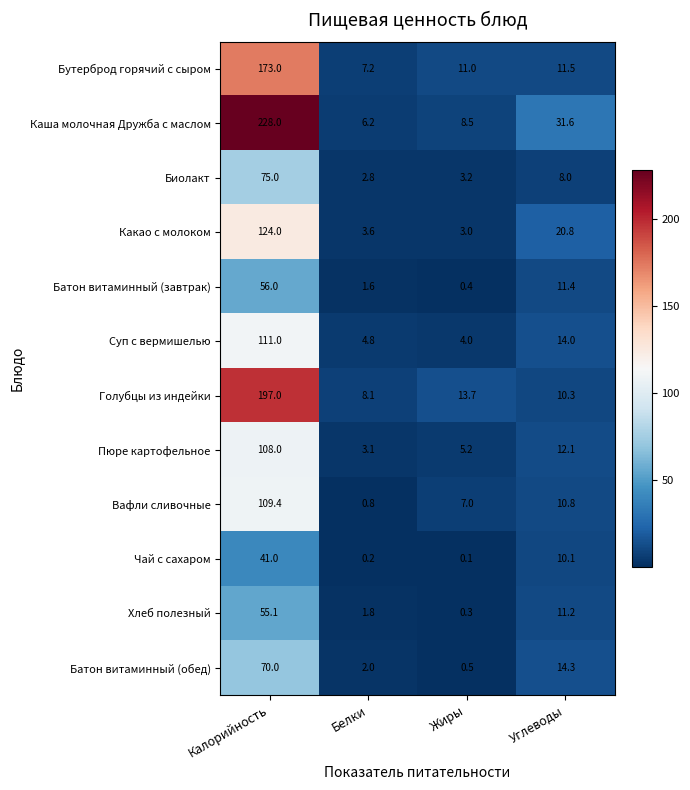

How many data points in Батон витаминный (завтрак) are less than 11?

2